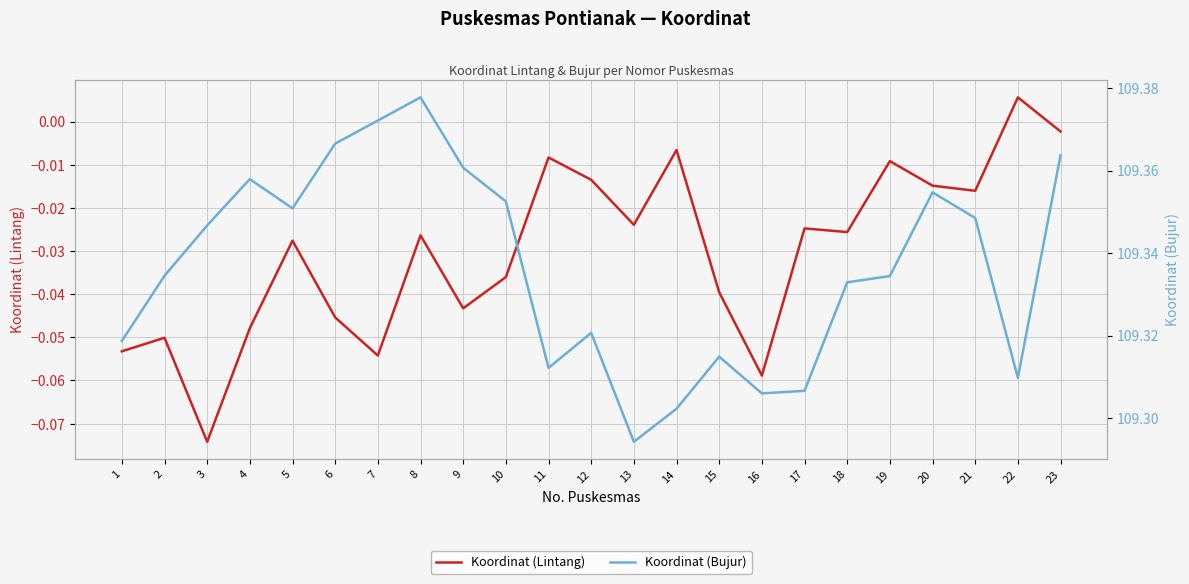

The value of Koordinat (Bujur) at 14 is 28.9. True or false?

False